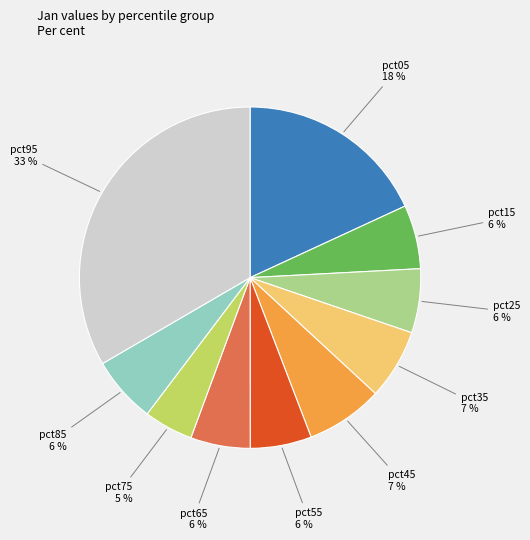

To the nearest percent, what is the average slice percentage?

10%